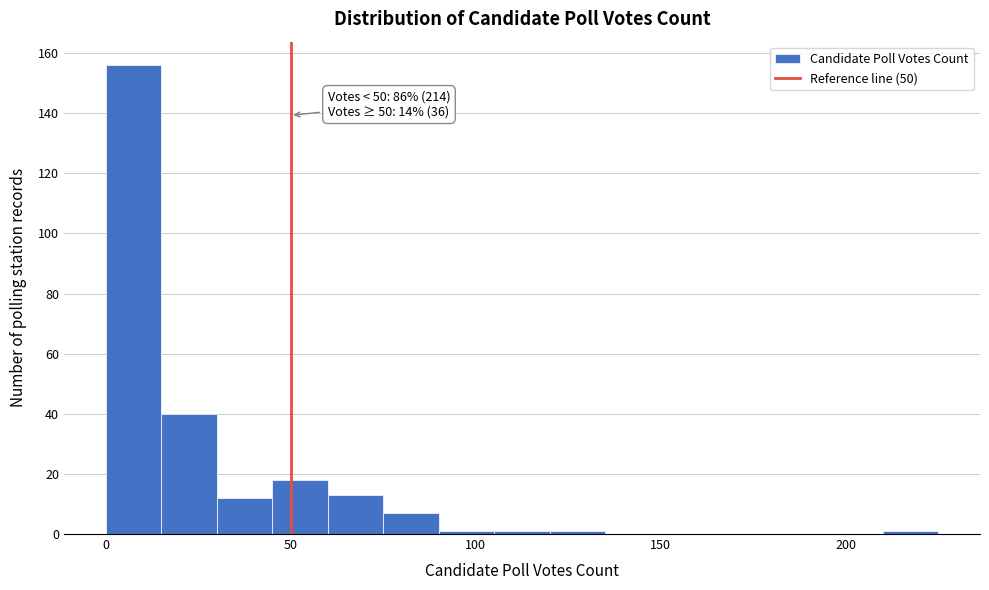

Read against the x-axis, roughly where is the centre of the tallest bar?

10